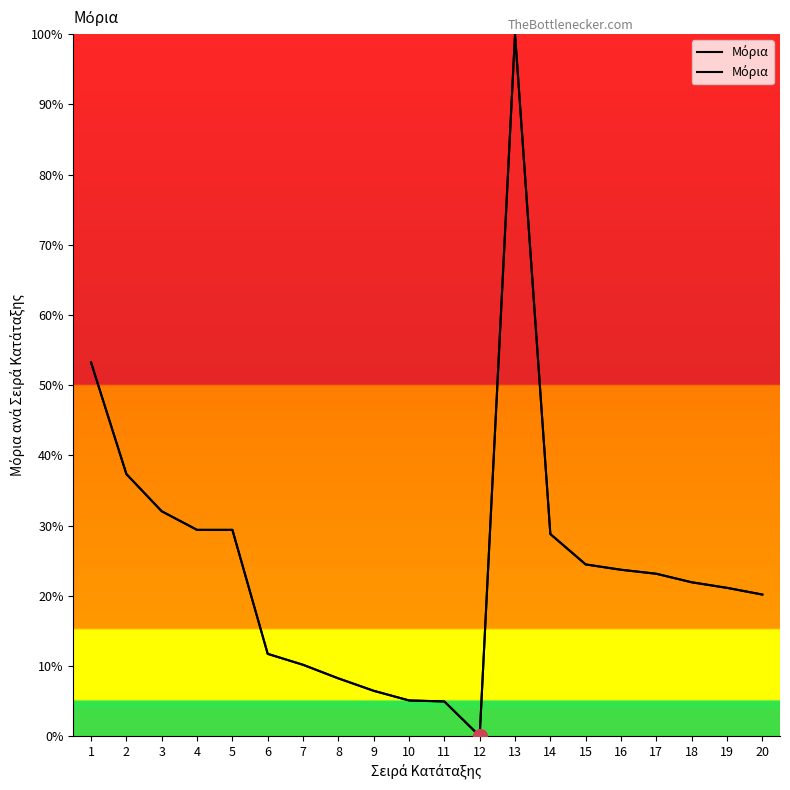

List the labels in order of value, smallest first.

12, 11, 10, 9, 8, 7, 6, 20, 19, 18, 17, 16, 15, 14, 4, 5, 3, 2, 1, 13